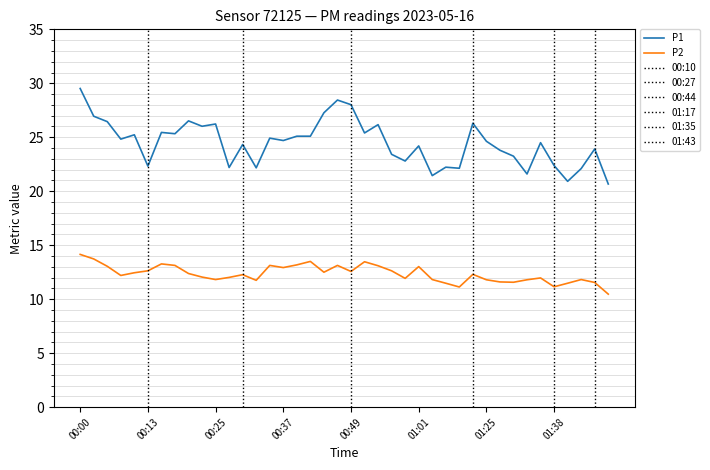

What are all the series names shown in the legend?

P1, P2